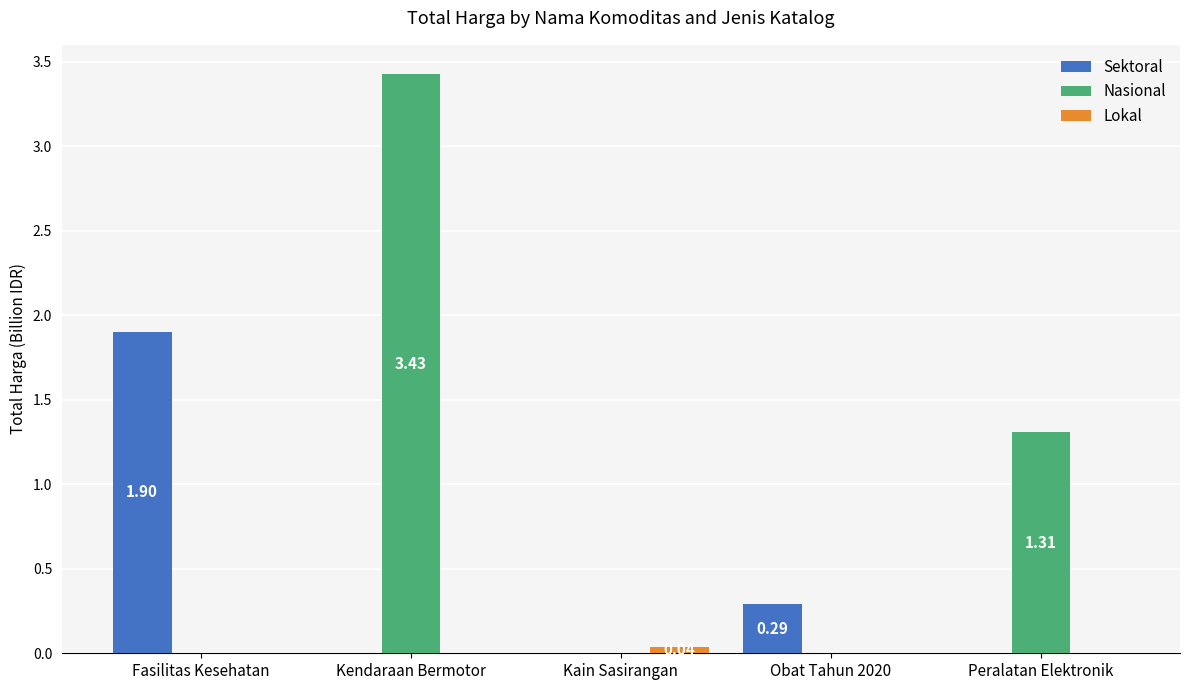

How many categories are shown in the chart?

5